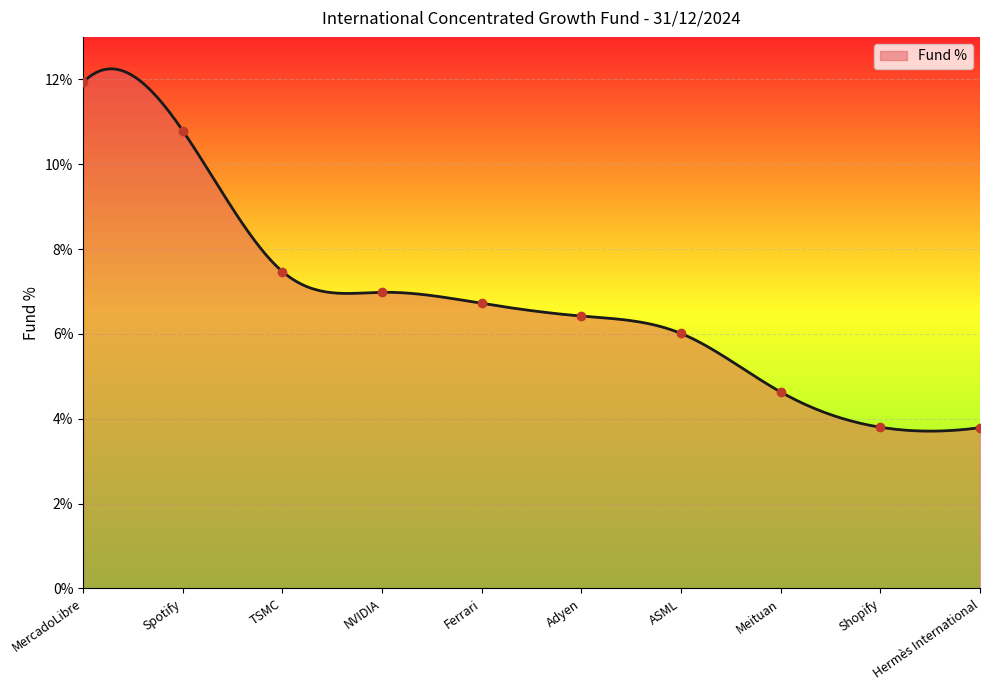

What is the difference between the maximum and minimum values?

8.5